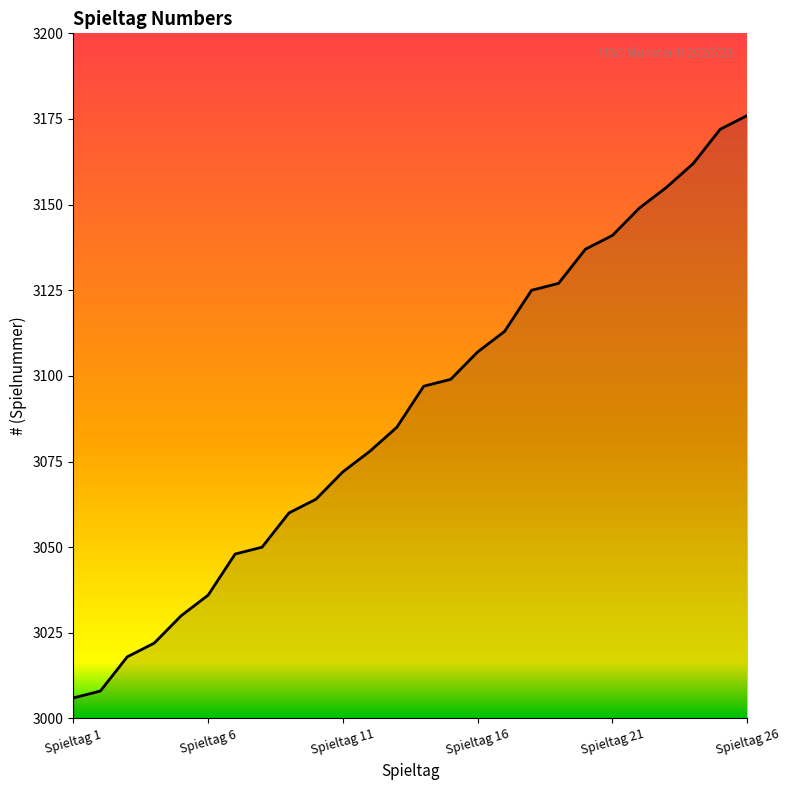

What is the smallest value displayed?

3006